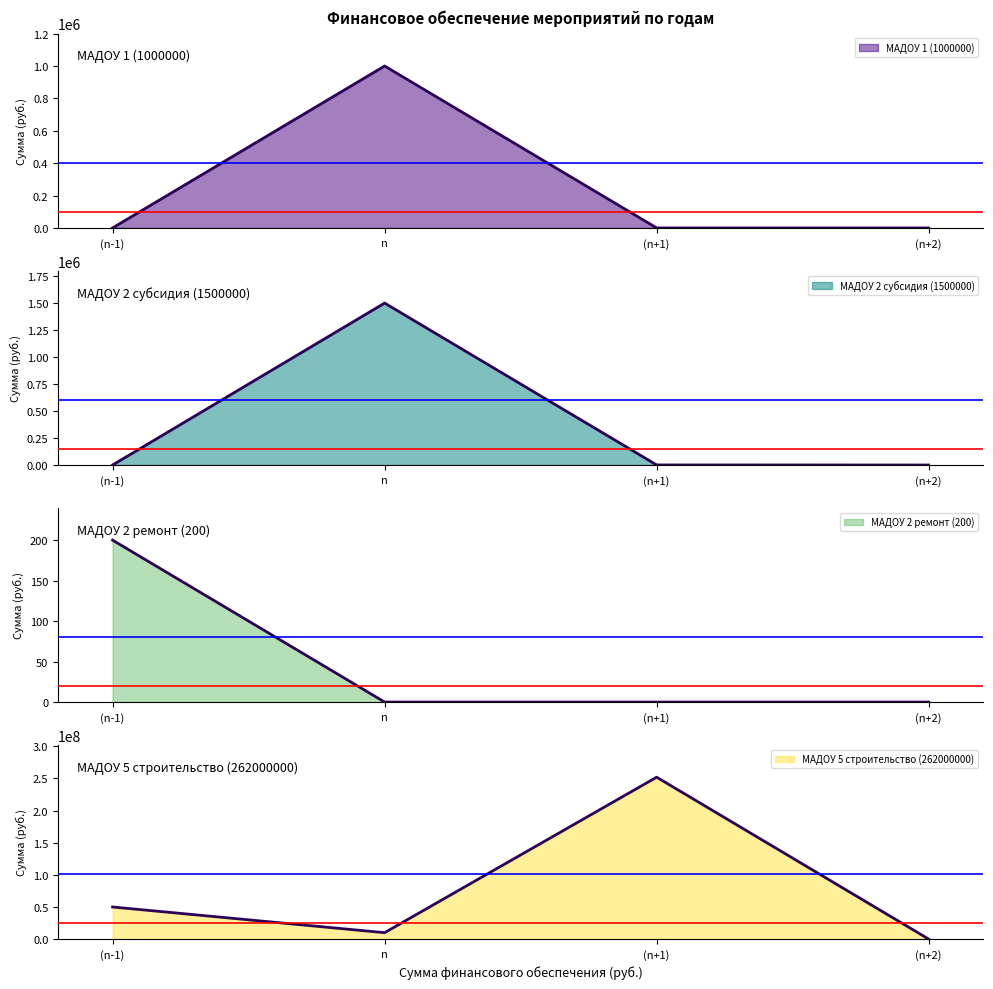

What is the average value of the МАДОУ 1 (1000000) series?

250000